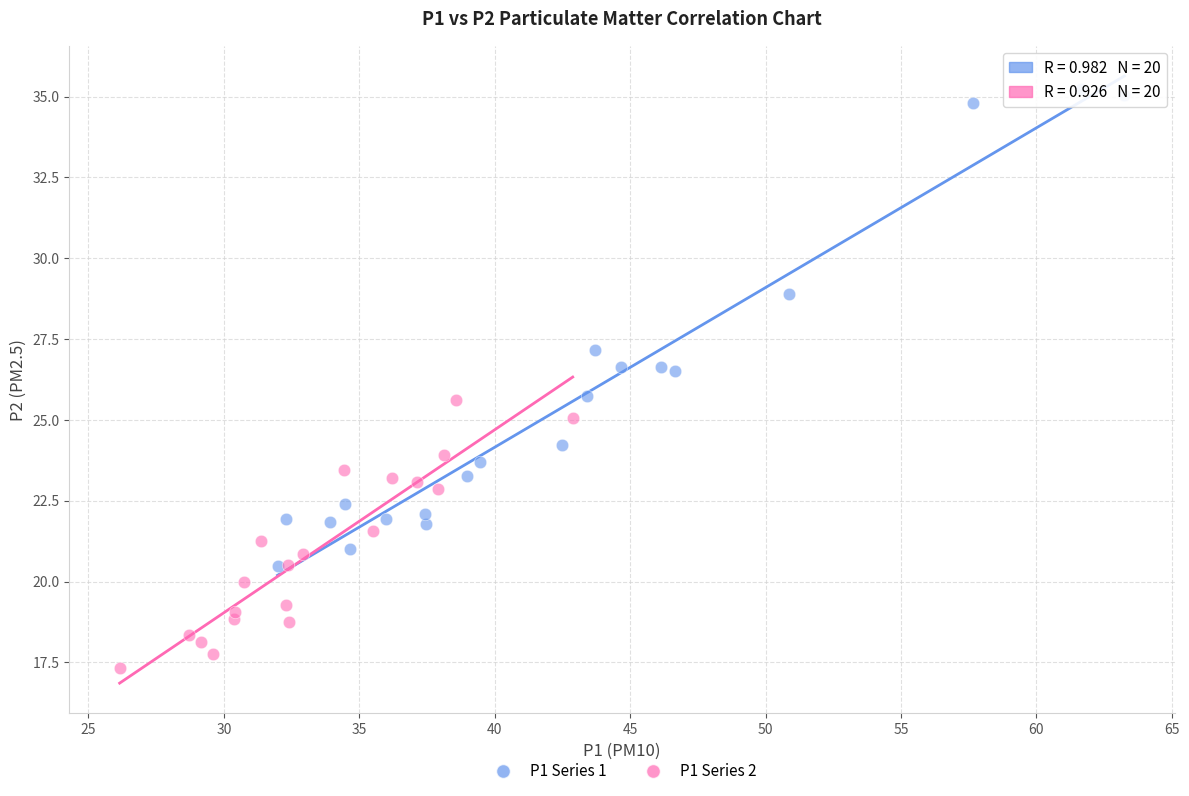

Which series reaches the maximum Y coordinate?

P1 Series 1